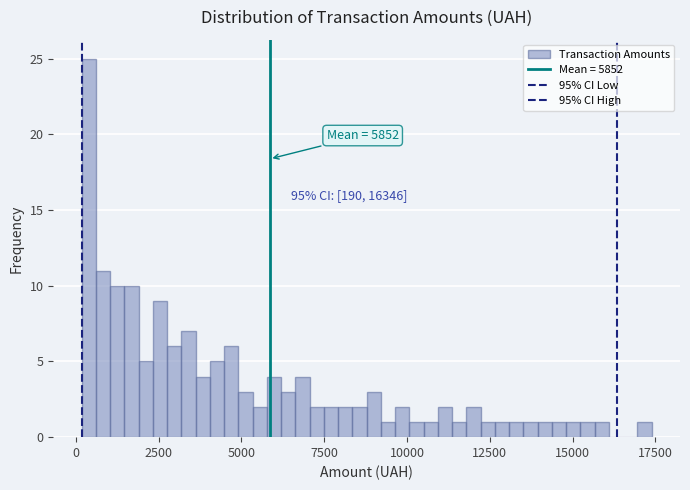

Read against the x-axis, roughly where is the centre of the tallest bar?

500